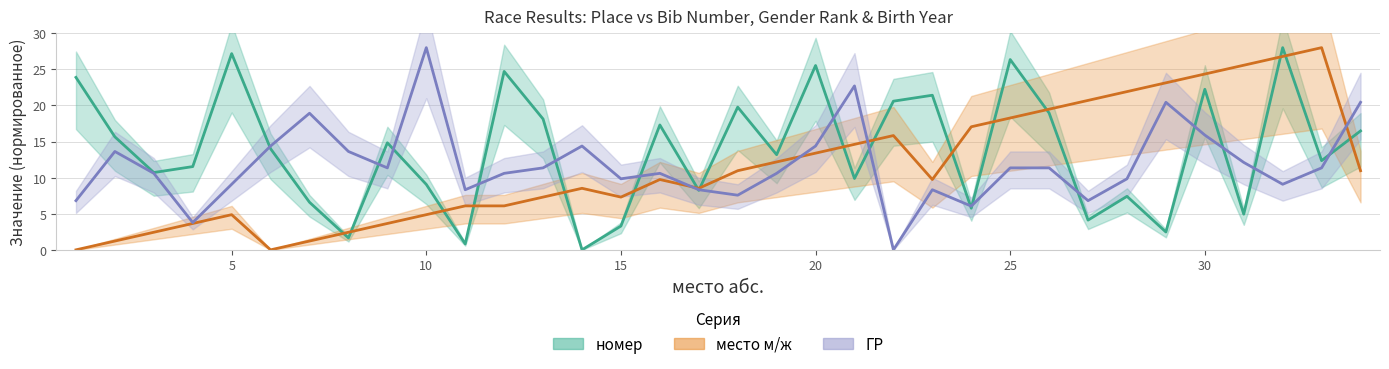

Which category has the highest value in the место м/ж series?

33